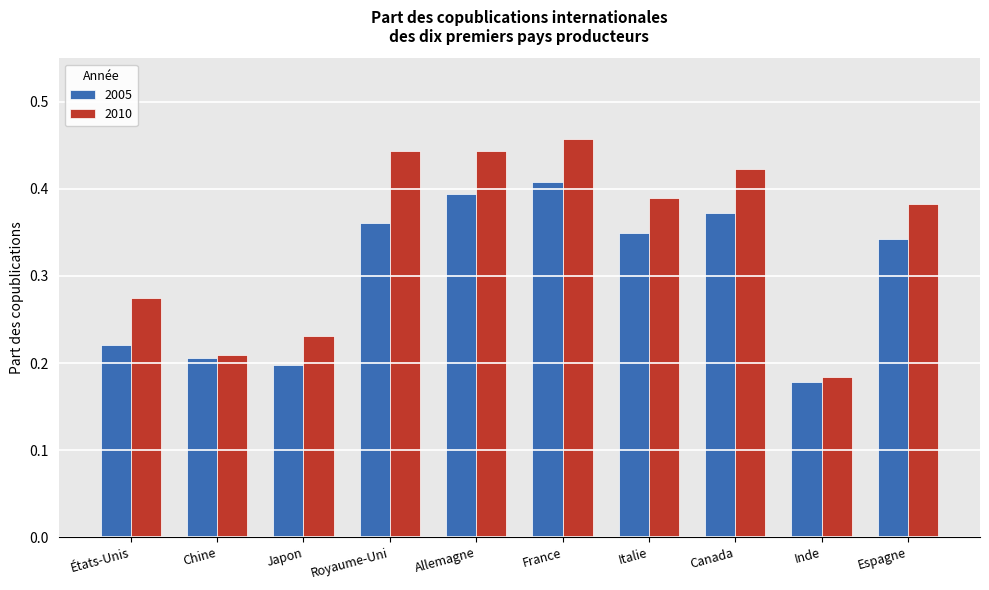

Rank the series by their maximum value, from lowest to highest.

2005, 2010